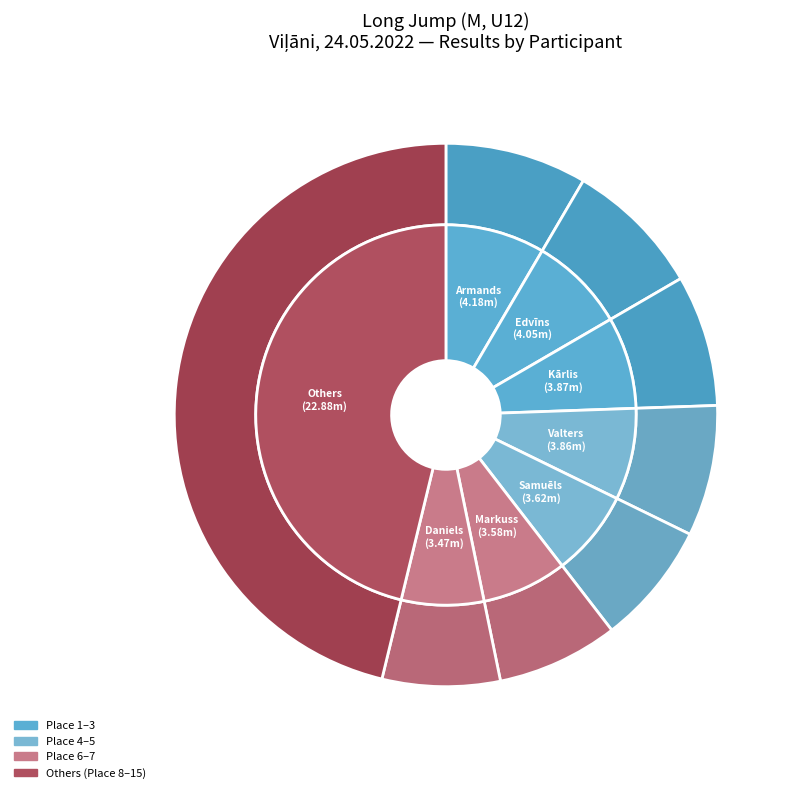

How many slices are in this pie chart?

15